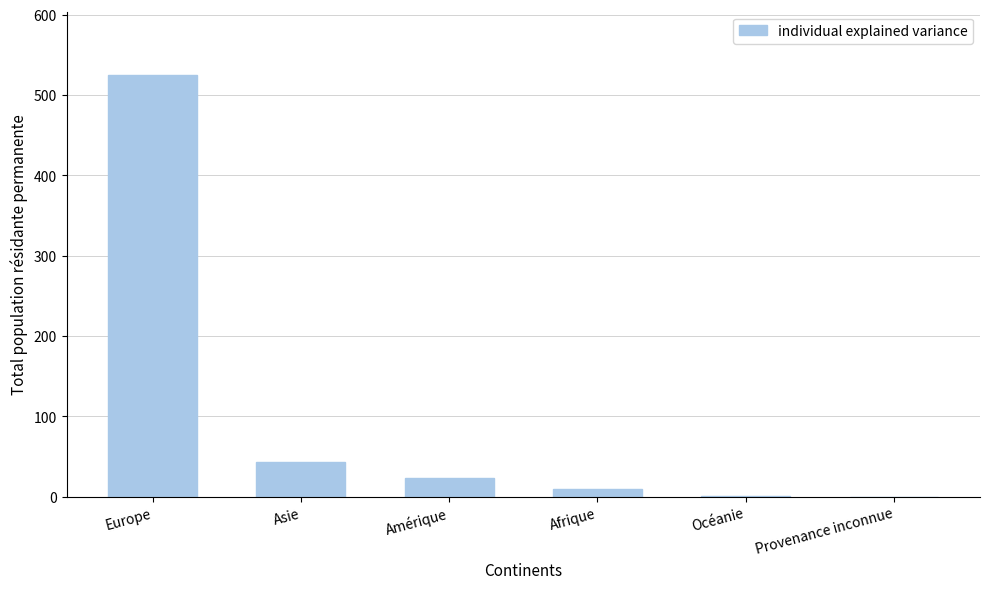

At which label is the value closest to 262?

Asie